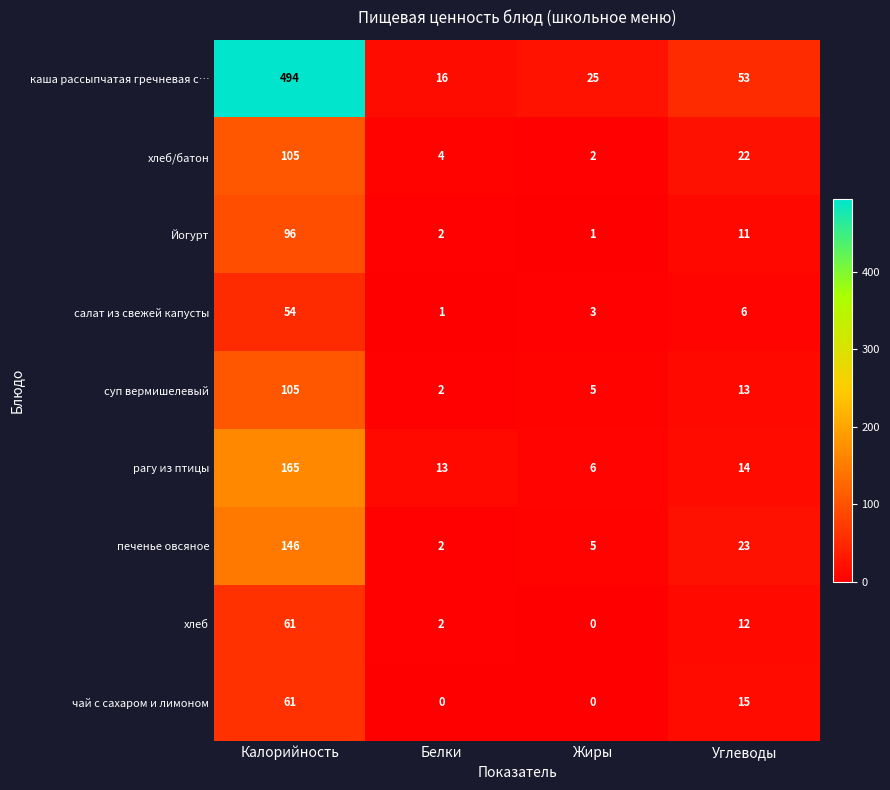

What is the total value across all series at Углеводы?

169